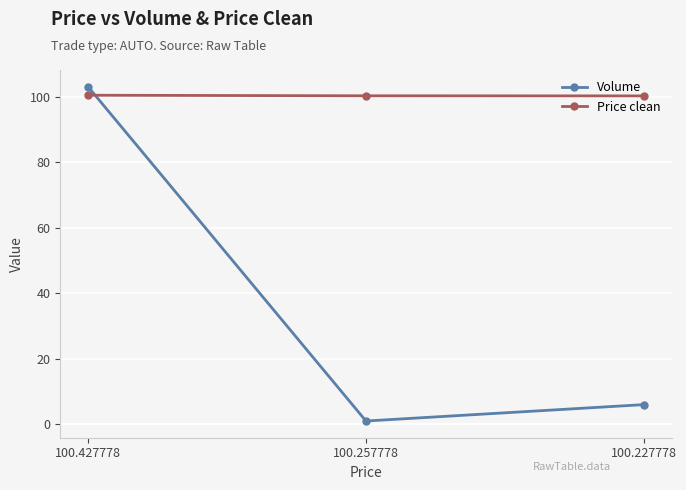

List the labels in order of Volume value, smallest first.

100.257778, 100.227778, 100.427778